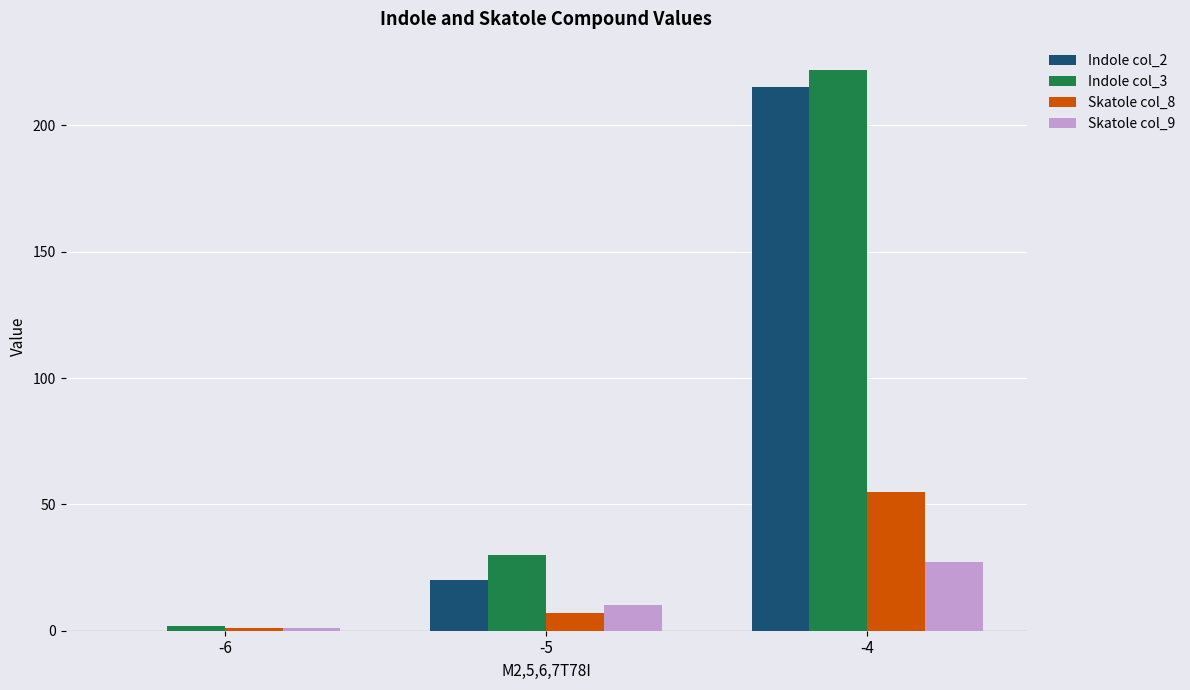

True or false: Indole col_2 has a value of 0 at -6.

True